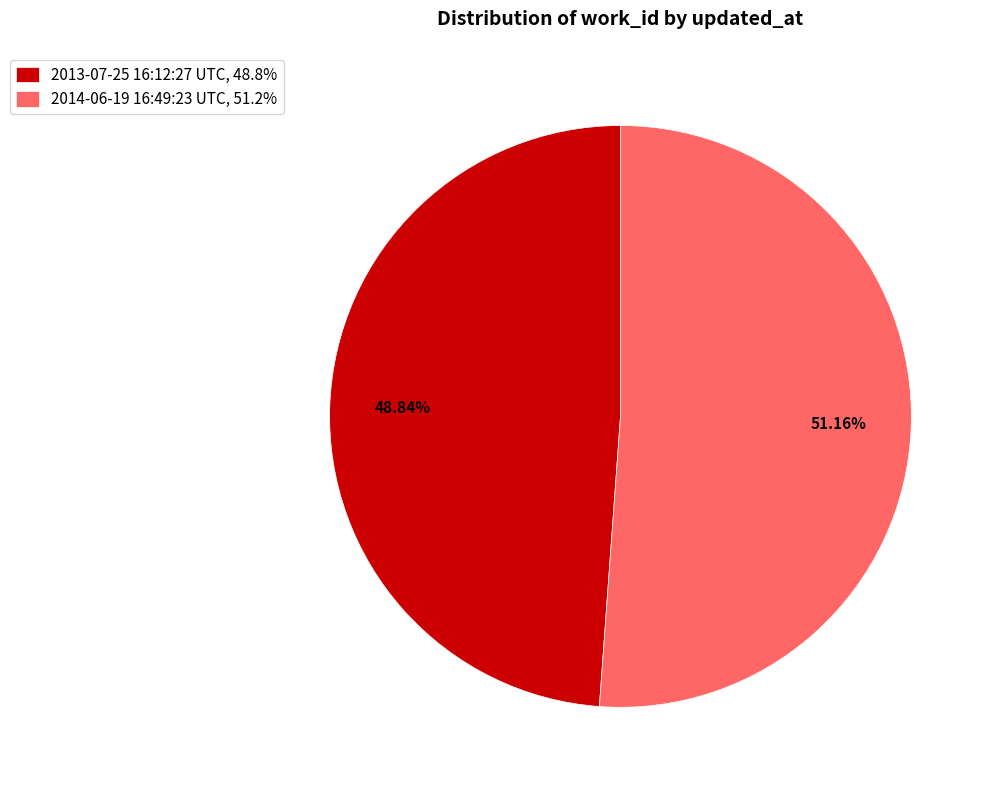

To the nearest percent, what is the average slice percentage?

50%